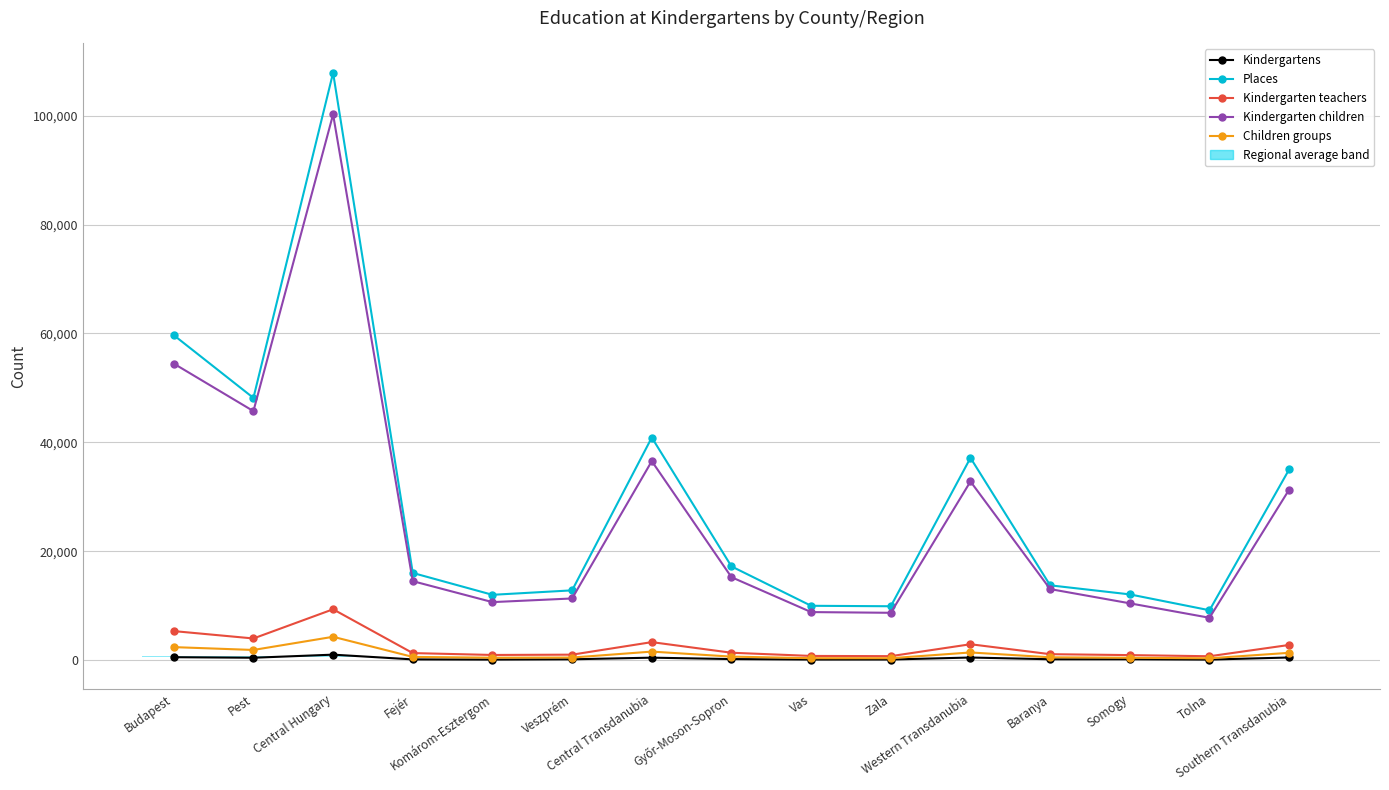

Which series has the largest range (max minus min)?

Places